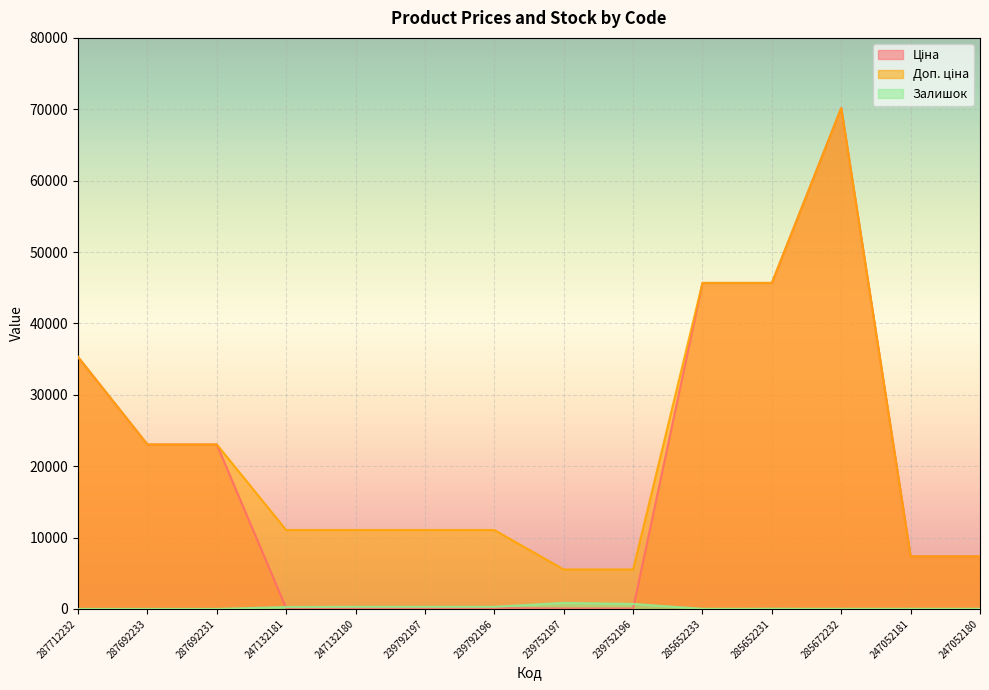

What is the difference between the Залишок values at 285652231 and 247132180?

266.0